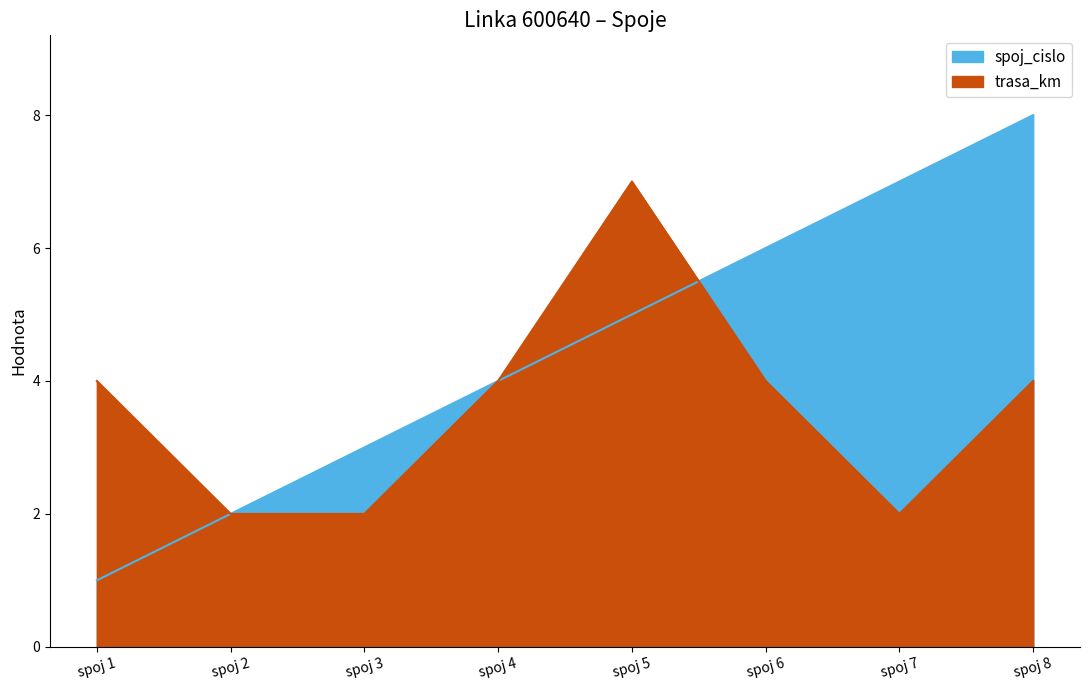

Which series changed the most between spoj 2 and spoj 8?

spoj_cislo